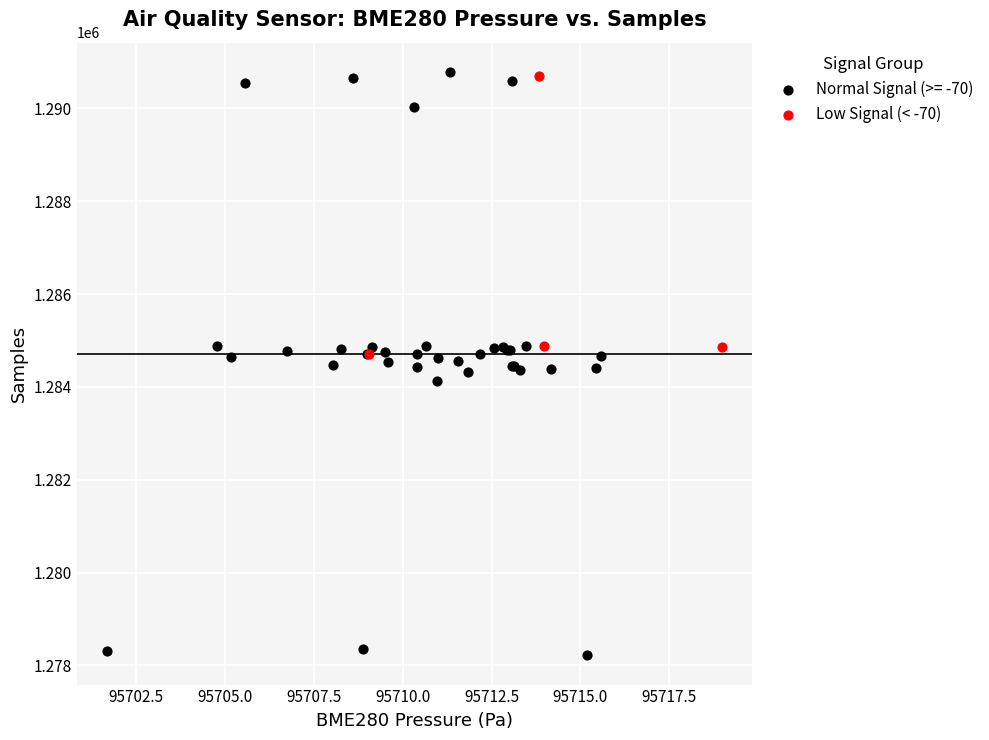

Which series has the widest spread of Y values?

Normal Signal (>= -70)